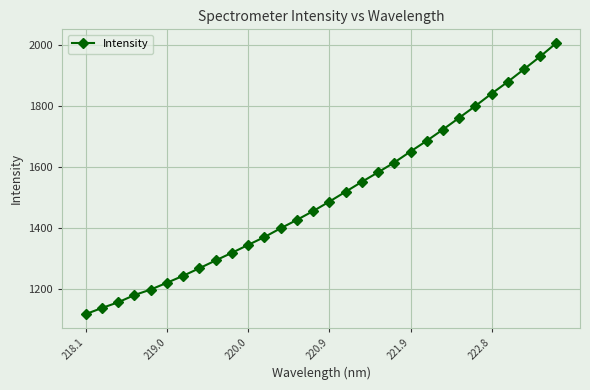

What is the smallest value displayed?

1116.7